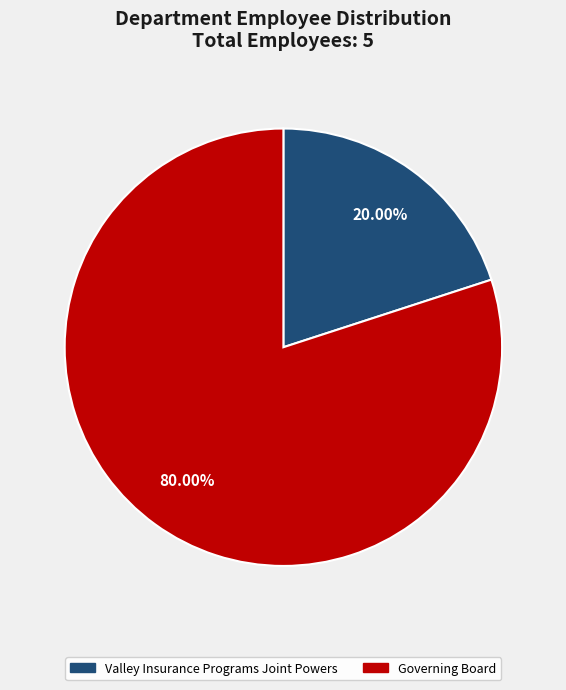

To the nearest percent, what is the average slice percentage?

50%